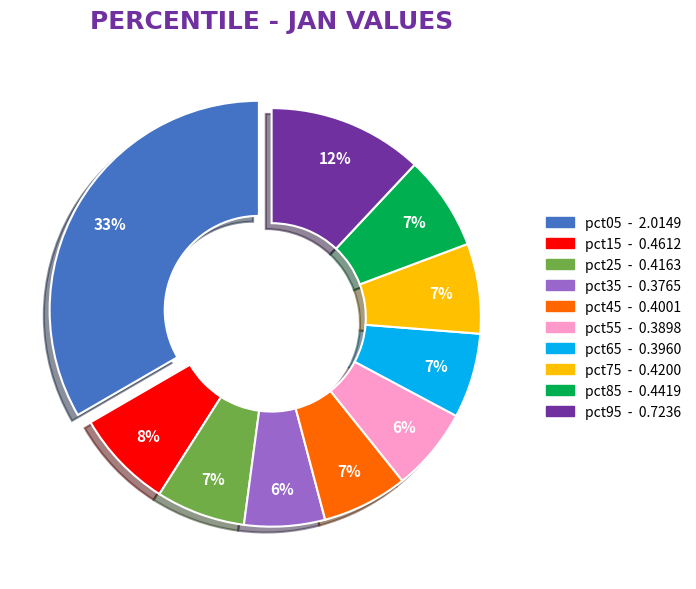

To the nearest percent, what percentage of the pie is pct15?

8%